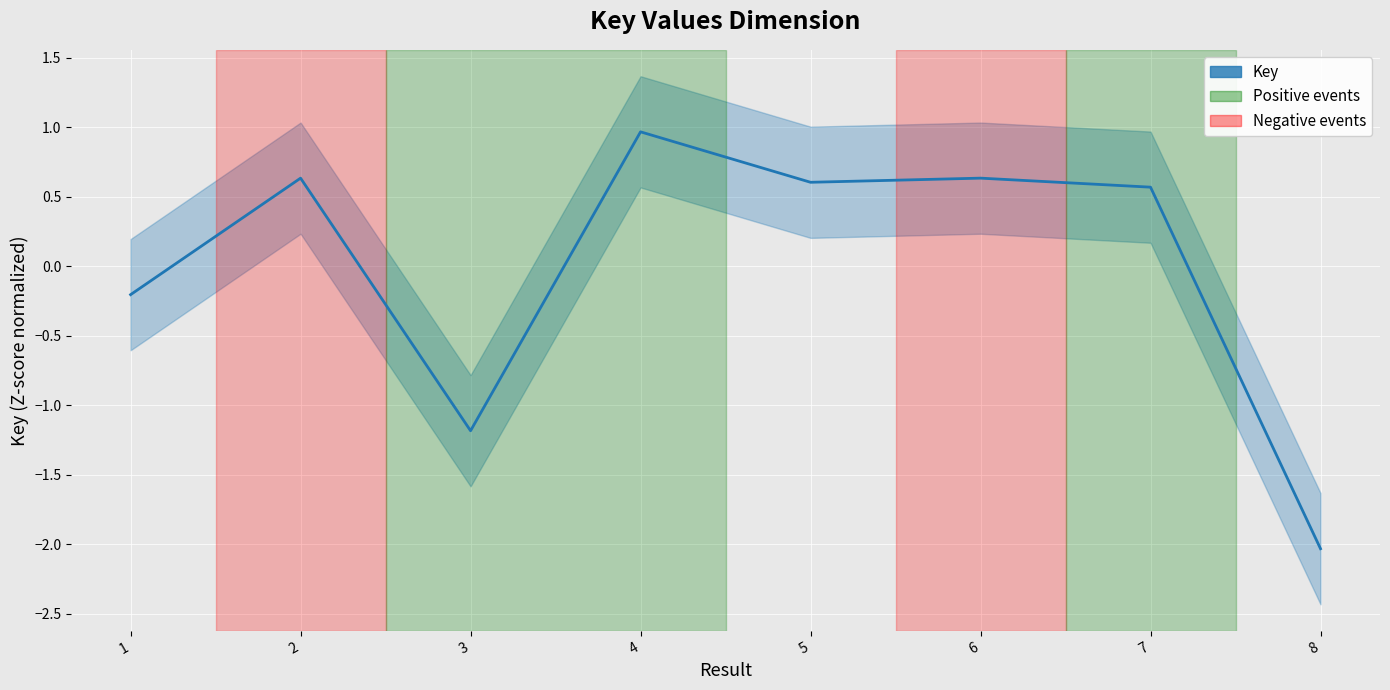

At which category does the data reach its first local valley?

3